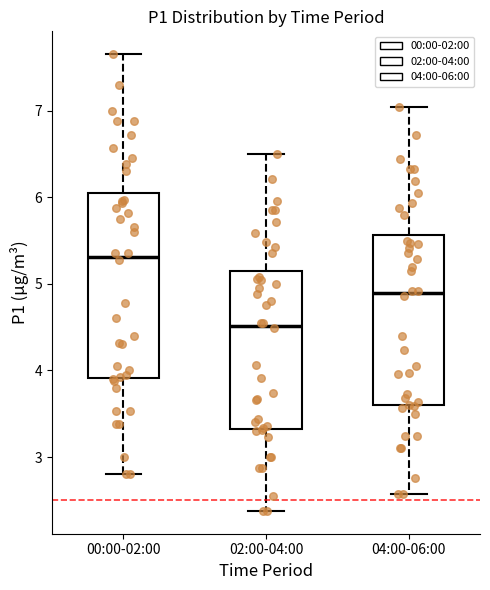

Reading left to right, read every box against the y-axis: the position of its median line, the range the box covers, and the ends of its whiskers. The values are not printed on the chart, so give them approximately, as read against the axis.

00:00-02:00: median 5.3, box 3.9 to 6.1, whiskers 2.8 to 7.7
02:00-04:00: median 4.5, box 3.3 to 5.1, whiskers 2.4 to 6.5
04:00-06:00: median 4.9, box 3.6 to 5.6, whiskers 2.6 to 7.0